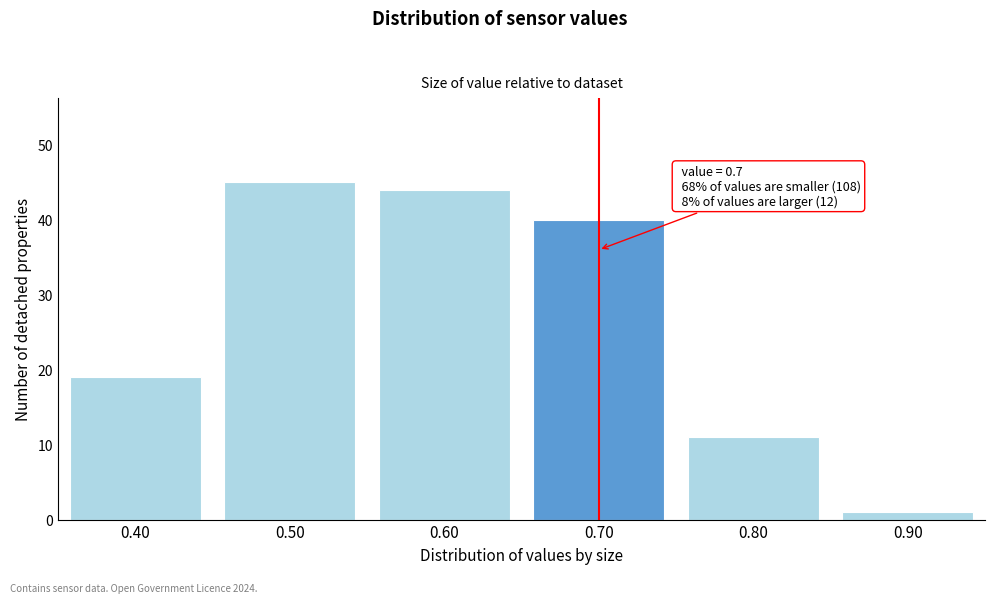

Reading right to left, transcribe all the data shown in this chart.

1	11	40	44	45	19